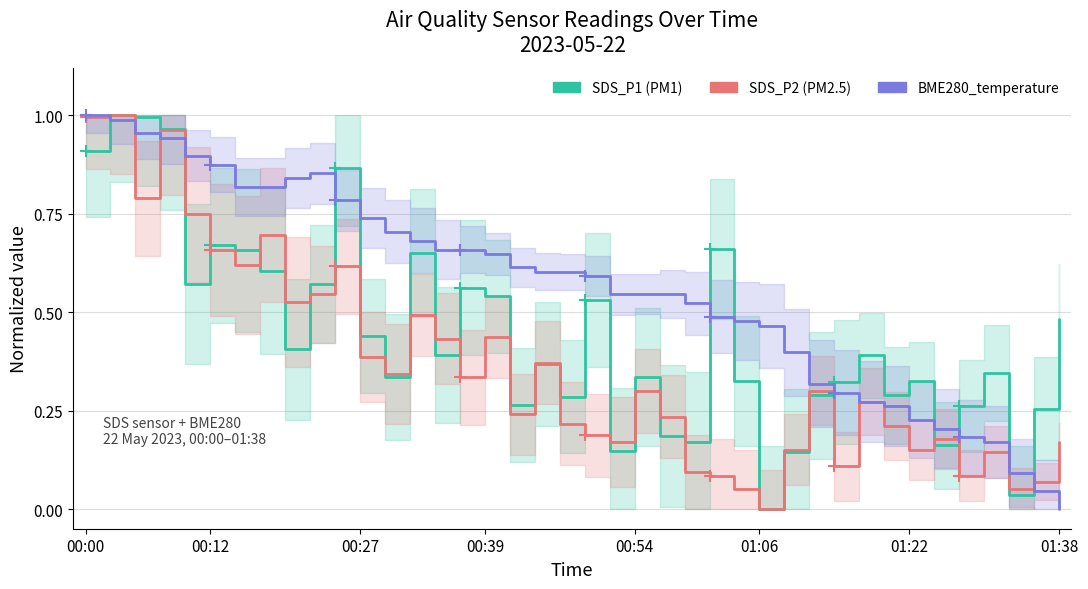

What is the average value of the BME280_temperature series?

0.6